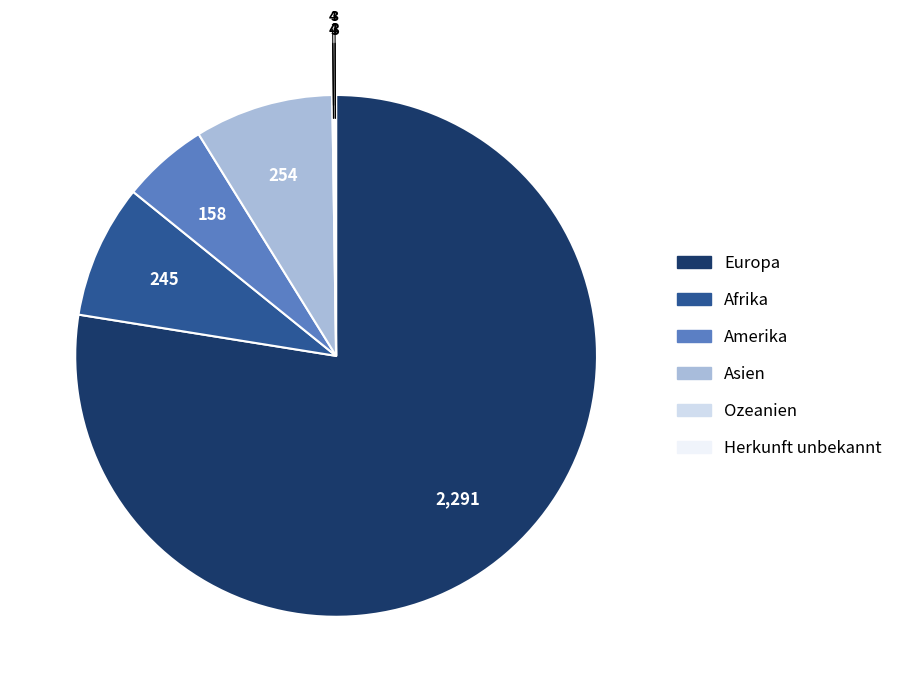

Do Amerika and Asien together represent more than half of the pie?

No